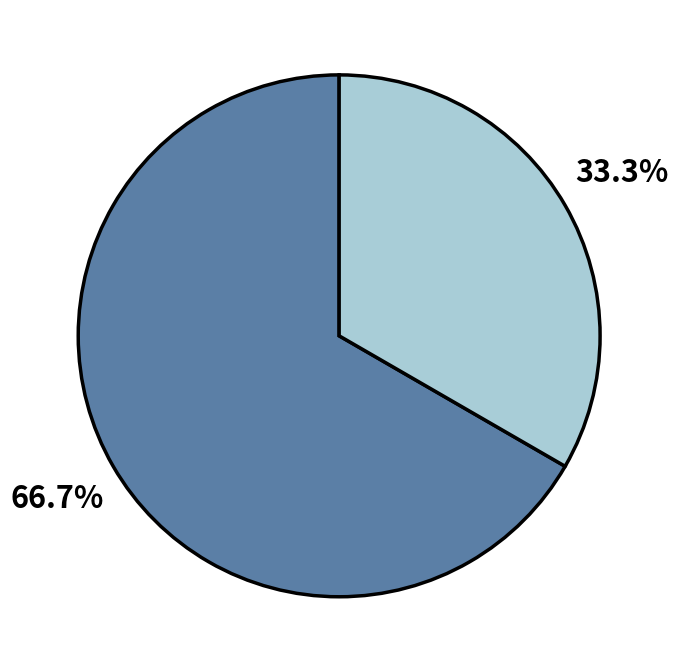

Does any single category account for the majority?

Yes